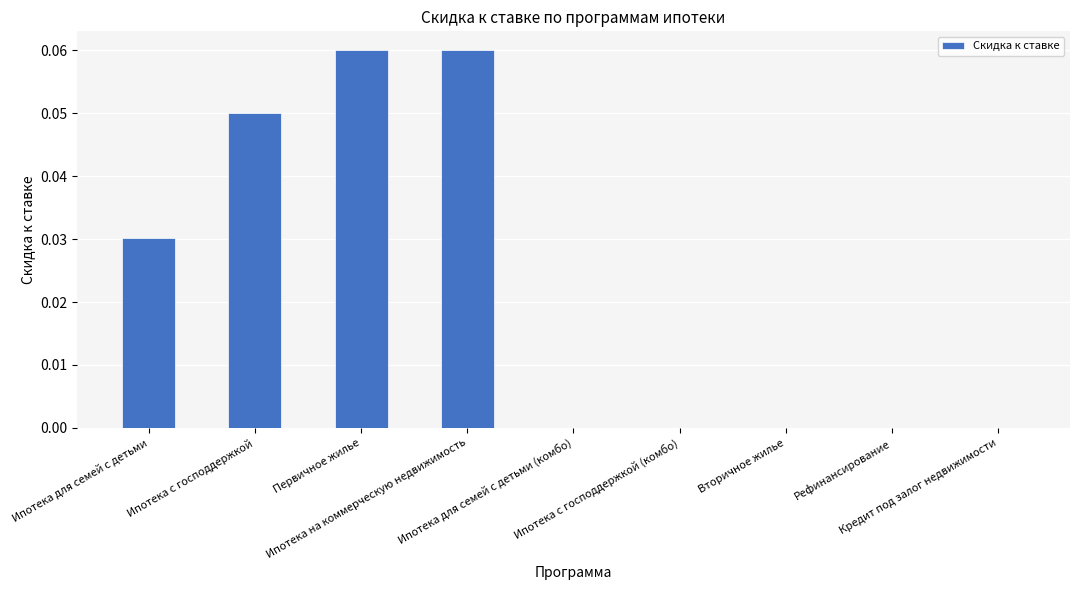

Count the number of categories in the chart.

9